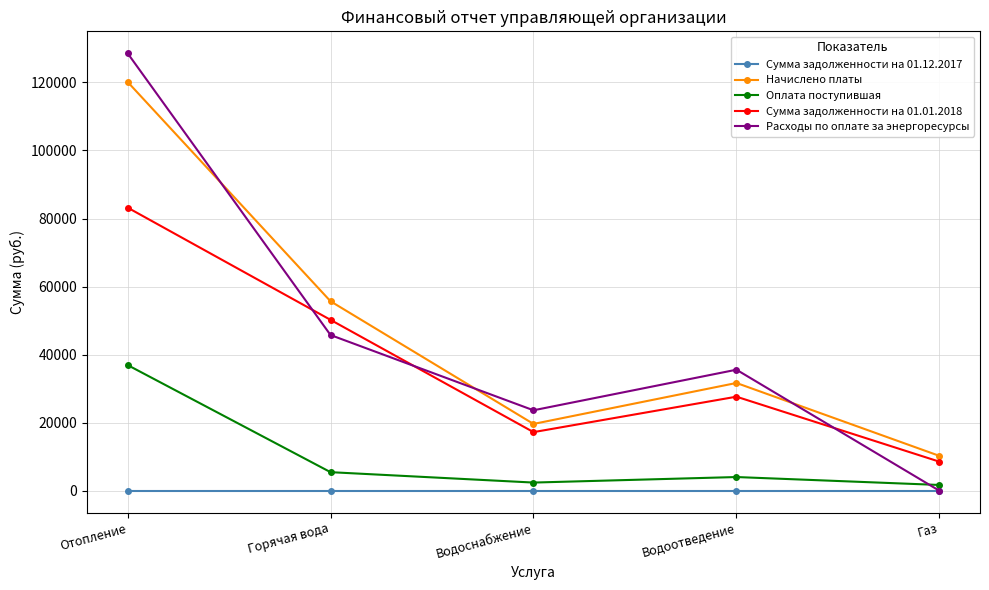

What is the maximum value for Оплата поступившая?

36943.6